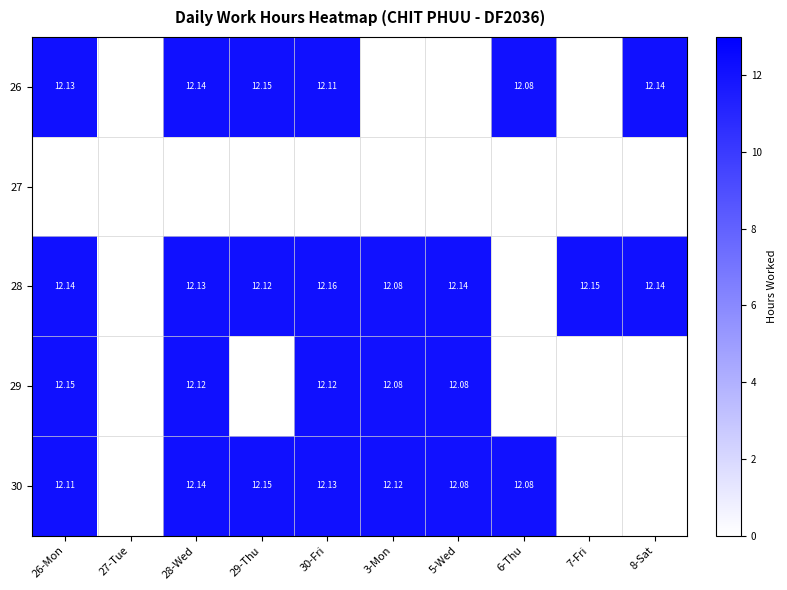

Which category has the lowest value in the 28 series?

3-Mon